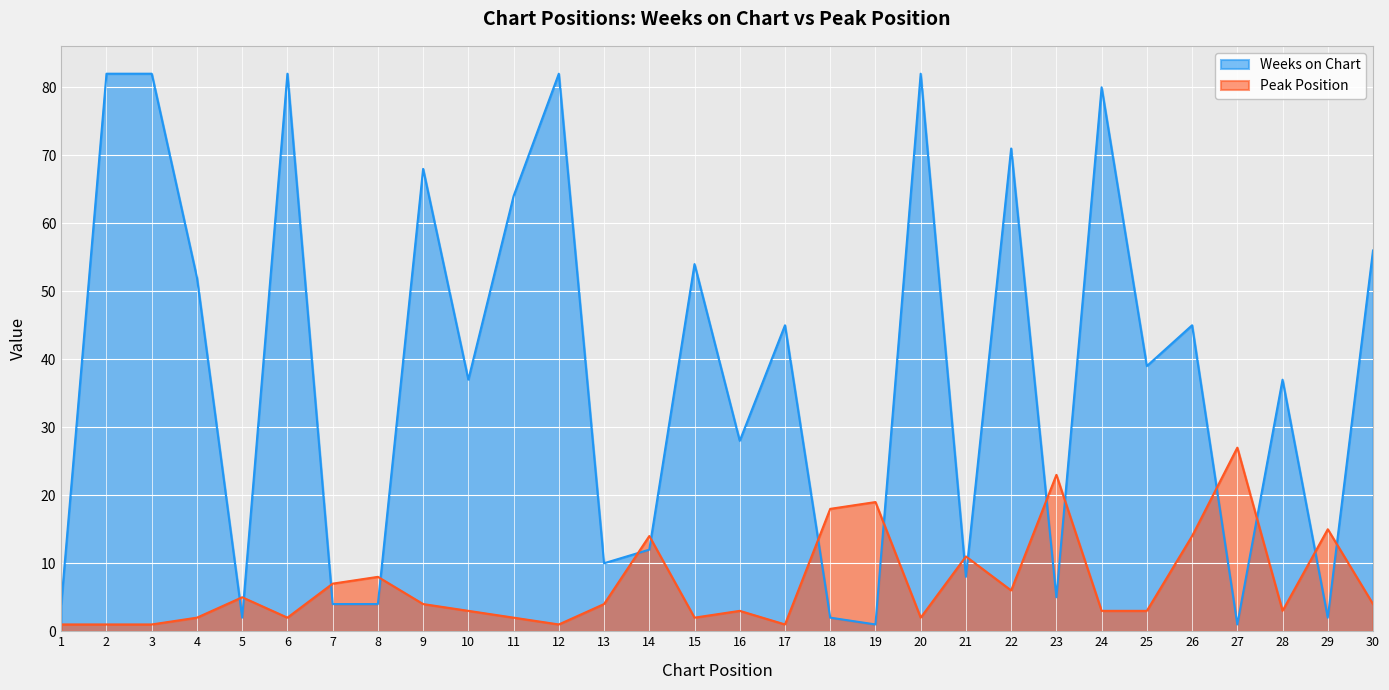

What is the greatest value displayed?

82